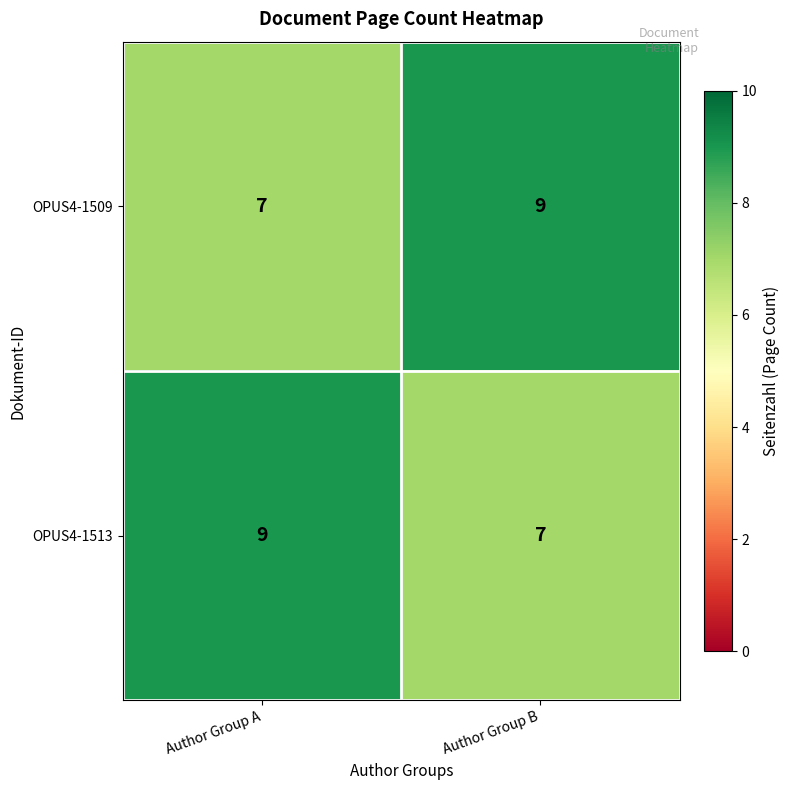

What is the total value across all series at Author Group B?

16